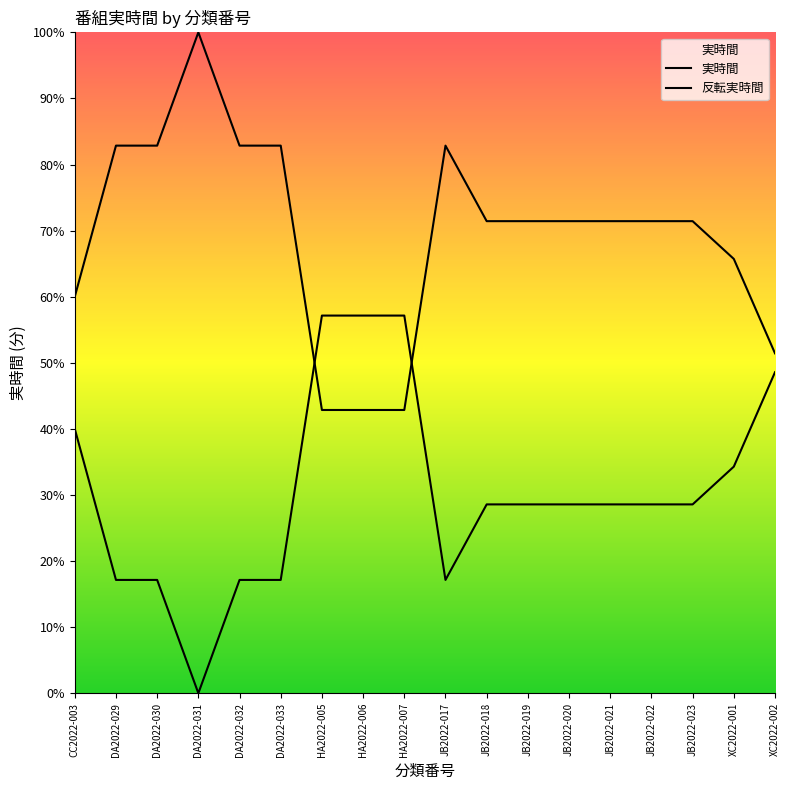

What is the maximum value for 実時間?

100.0